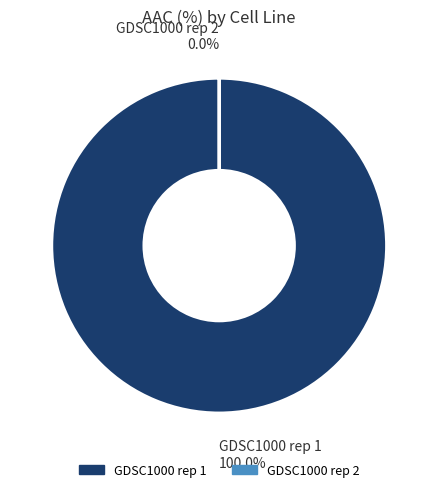

Count the number of slices in the pie.

2